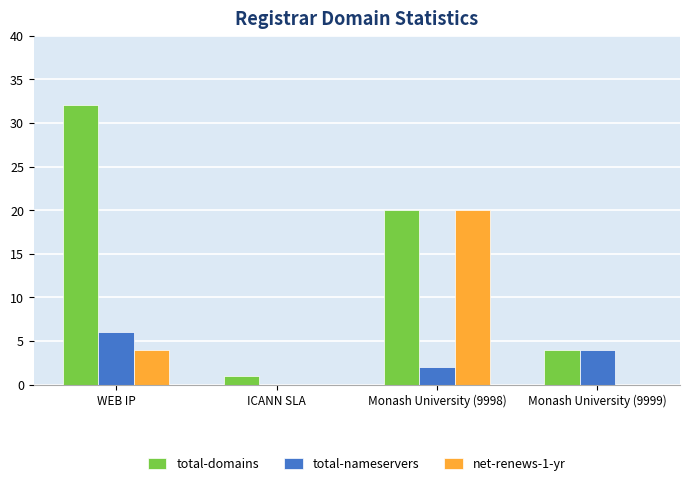

Reading left to right, extract all data points from this chart.

total-domains: 32	1	20	4
total-nameservers: 6	0	2	4
net-renews-1-yr: 4	0	20	0